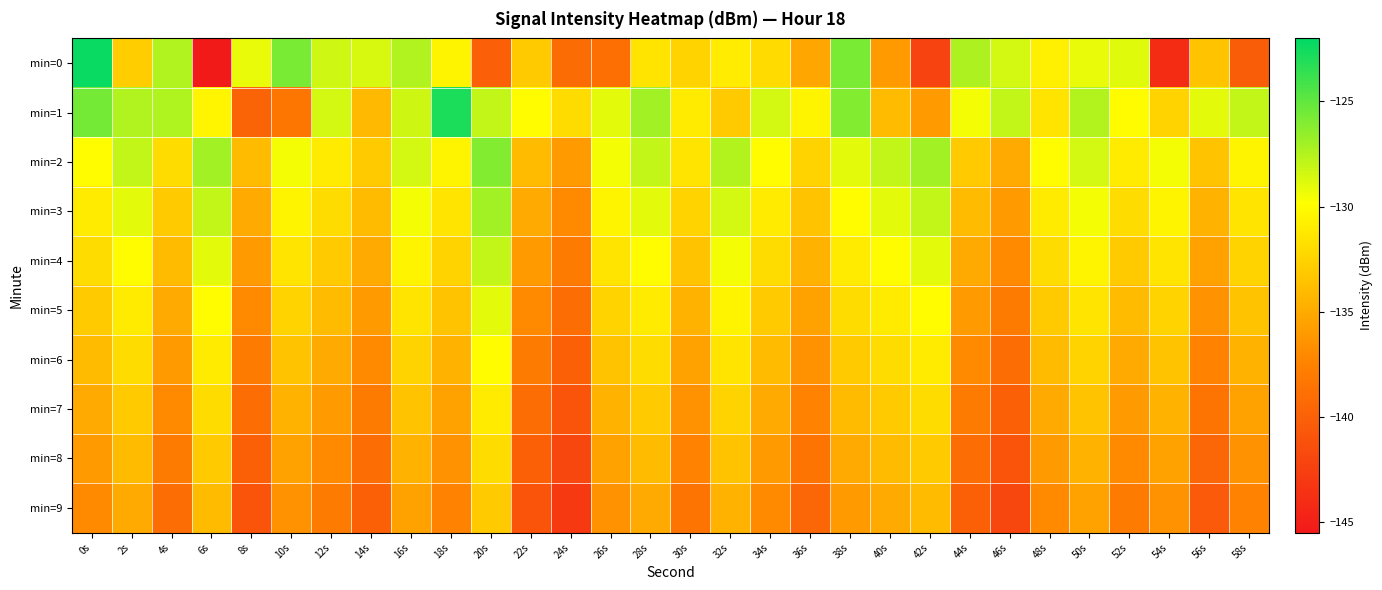

Rank the series at 44s from lowest to highest value.

min=9, min=8, min=7, min=6, min=5, min=4, min=3, min=2, min=1, min=0